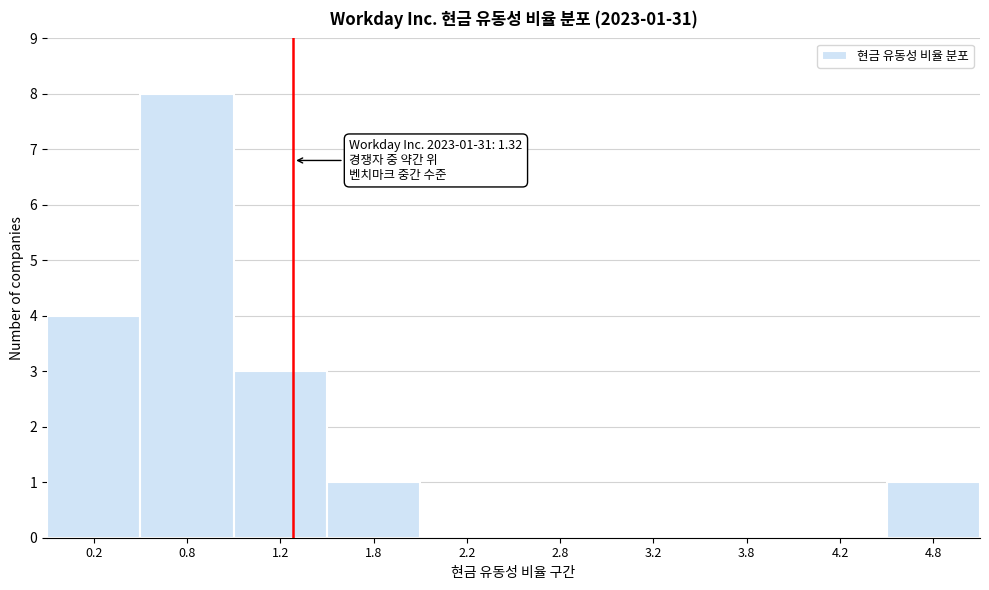

Over which range of the x-axis is the bar tallest?

0.5 to 1.0